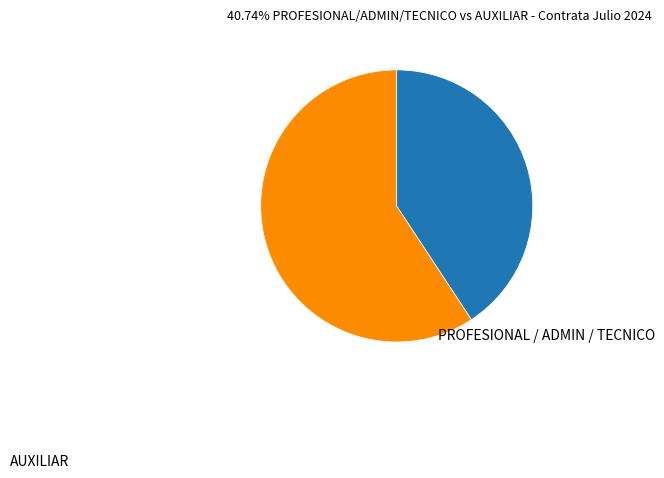

Is the sum of AUXILIAR and PROFESIONAL / ADMIN / TECNICO greater than half?

Yes